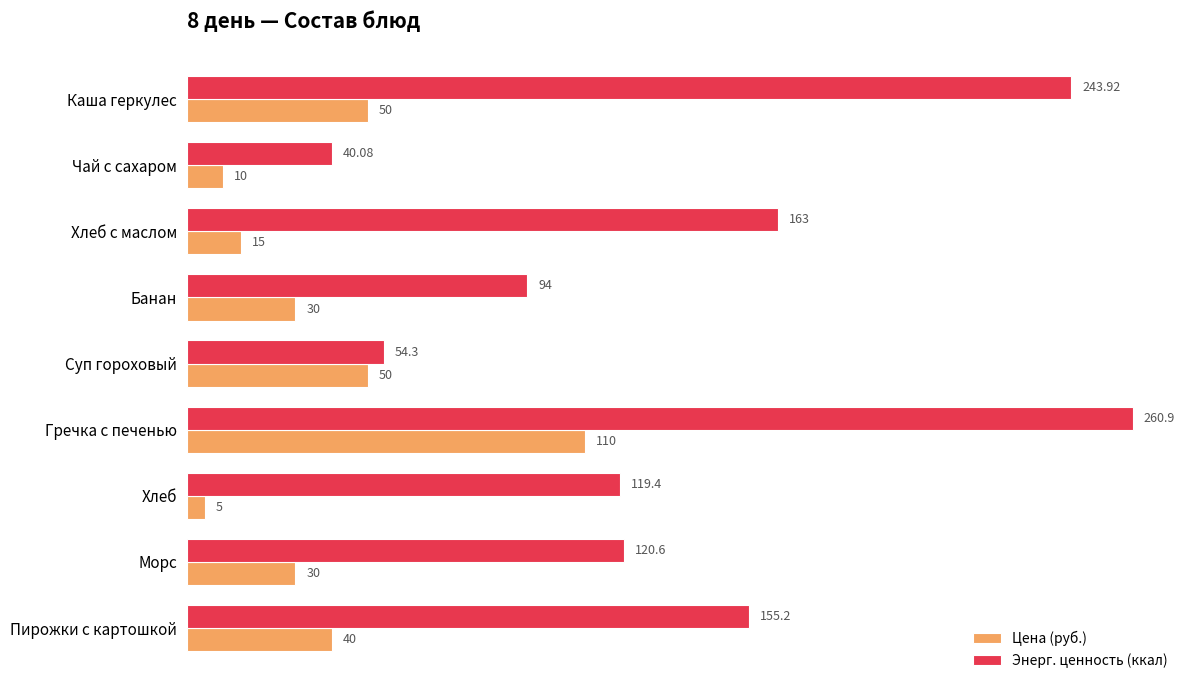

Which category has the lowest value in the Энерг. ценность (ккал) series?

Чай с сахаром